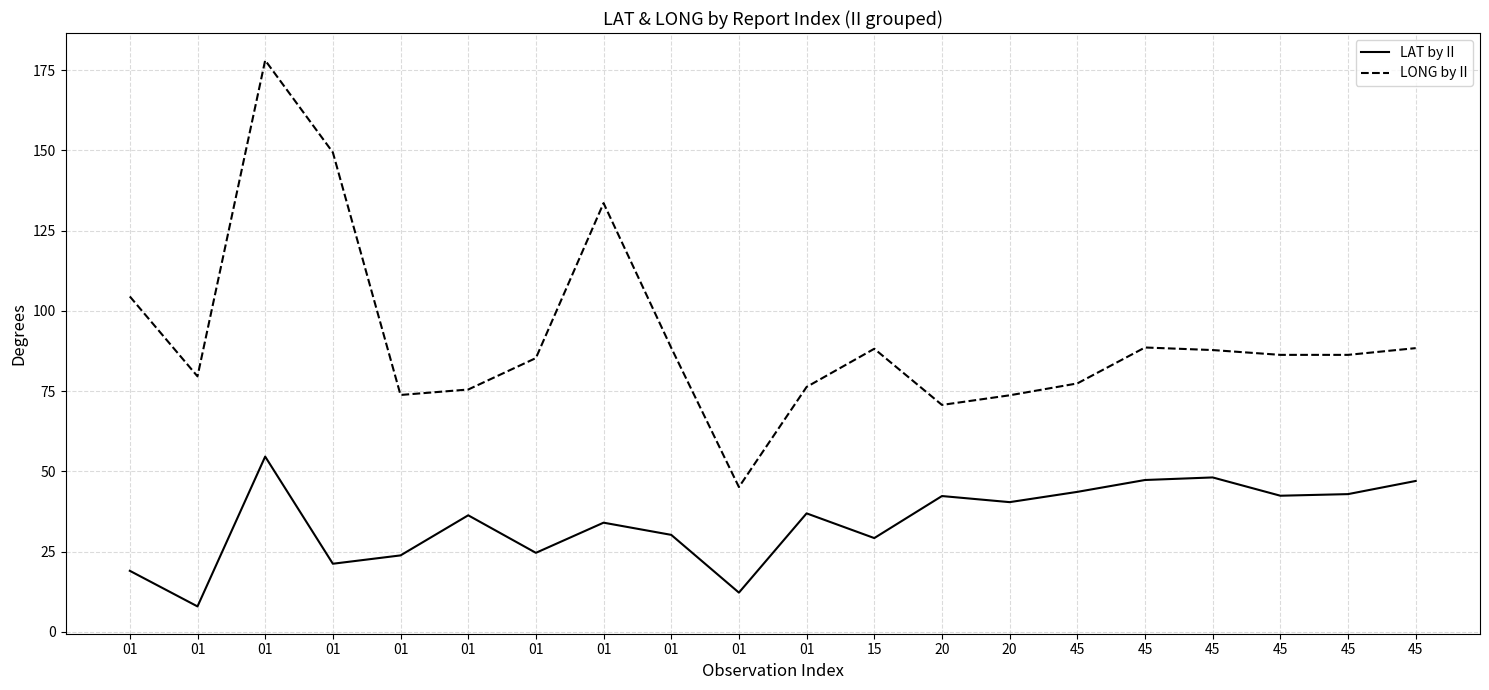

At which label does LAT by II first exceed 36?

01